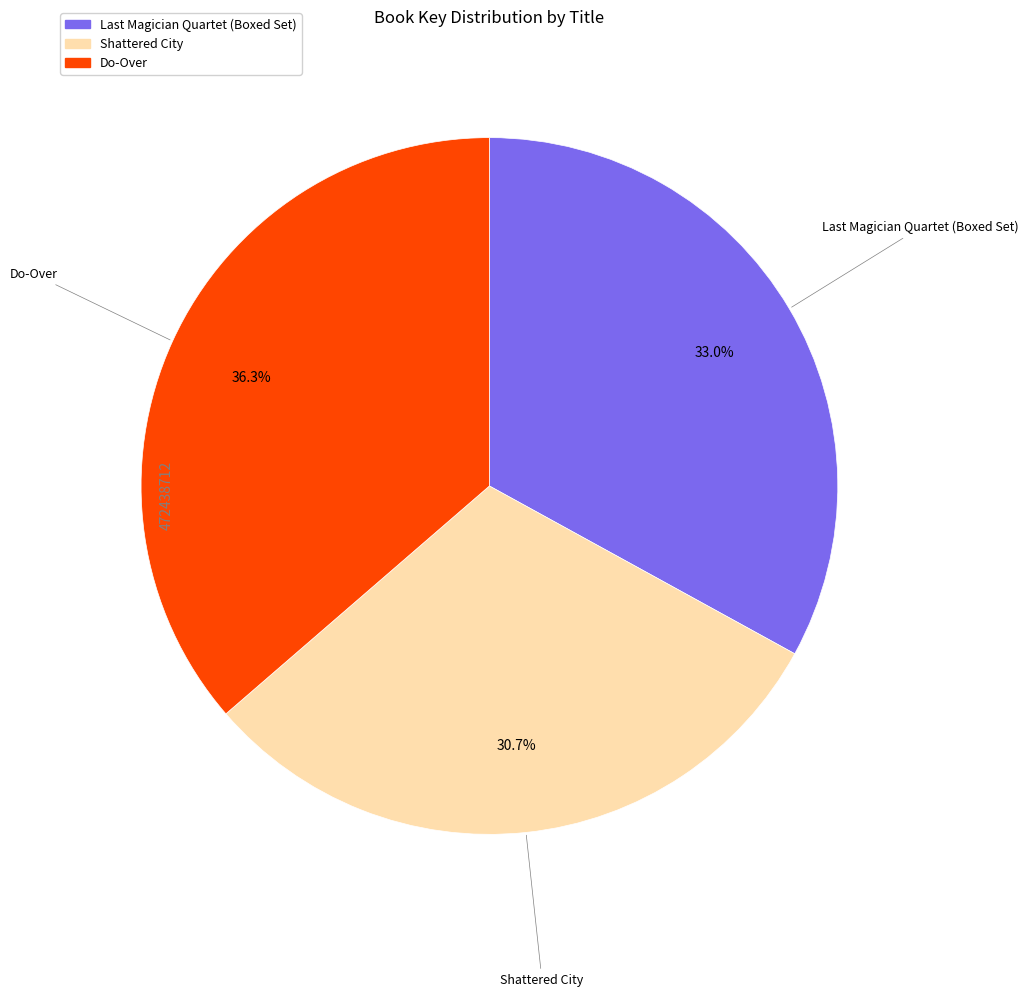

What percentage is the Do-Over slice, to the nearest percent?

36%